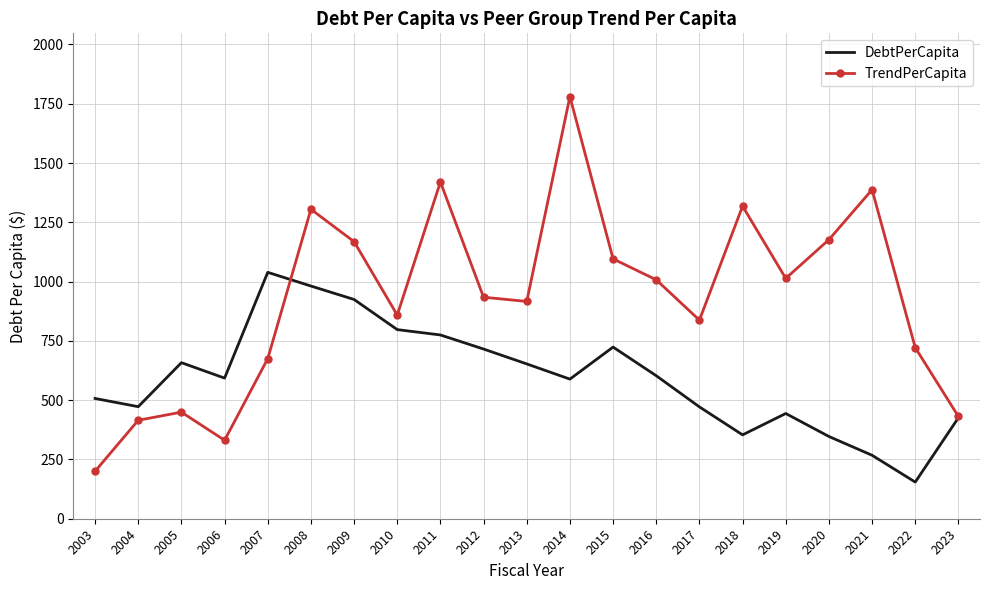

Rank the series by their maximum value, from lowest to highest.

DebtPerCapita, TrendPerCapita